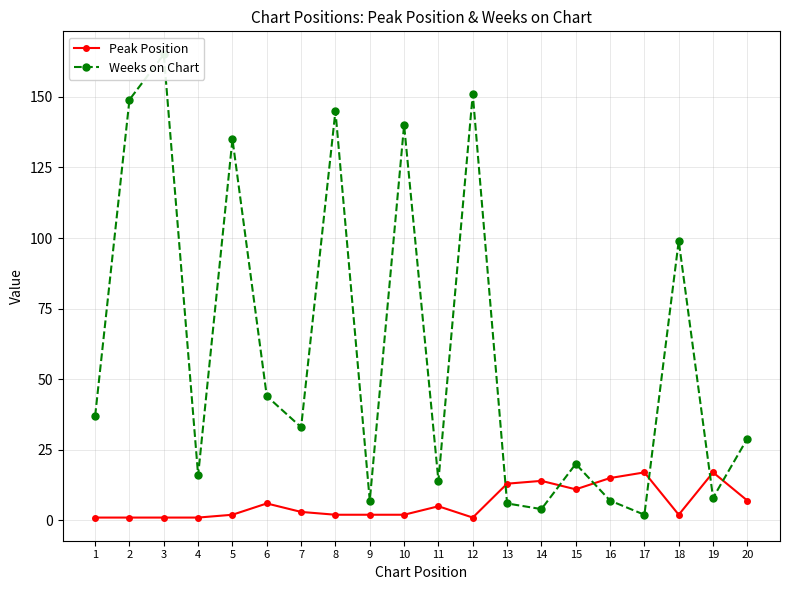

Rank the series at 6 from highest to lowest value.

Weeks on Chart, Peak Position